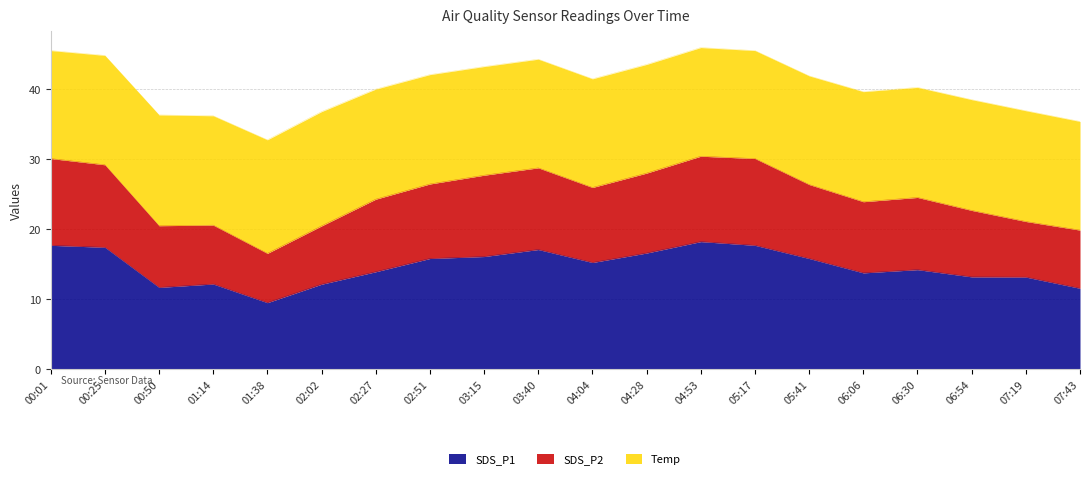

Where is SDS_P2 nearest to the value 23?

06:54